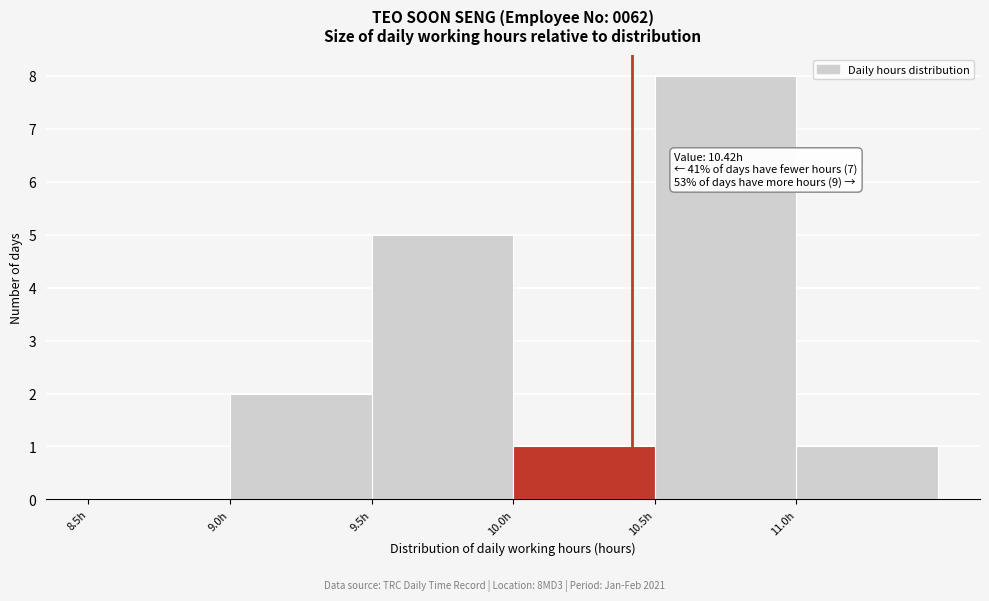

Which range on the x-axis has the tallest bar?

10.5 to 11.0